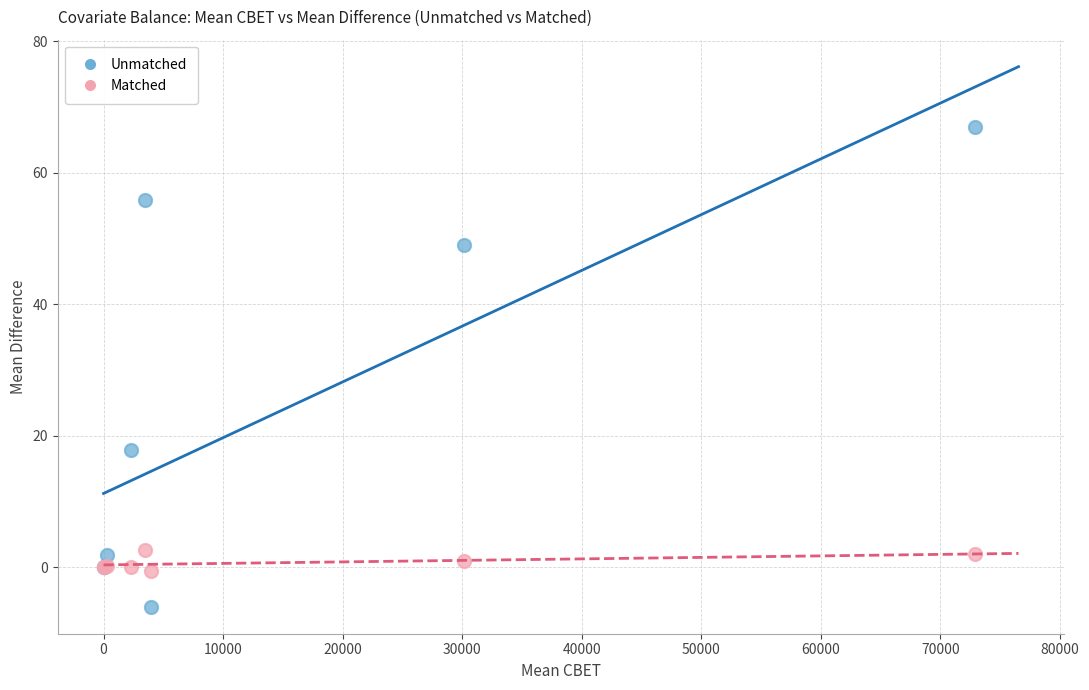

In the Unmatched series, what Y value is closest to 30?

17.9